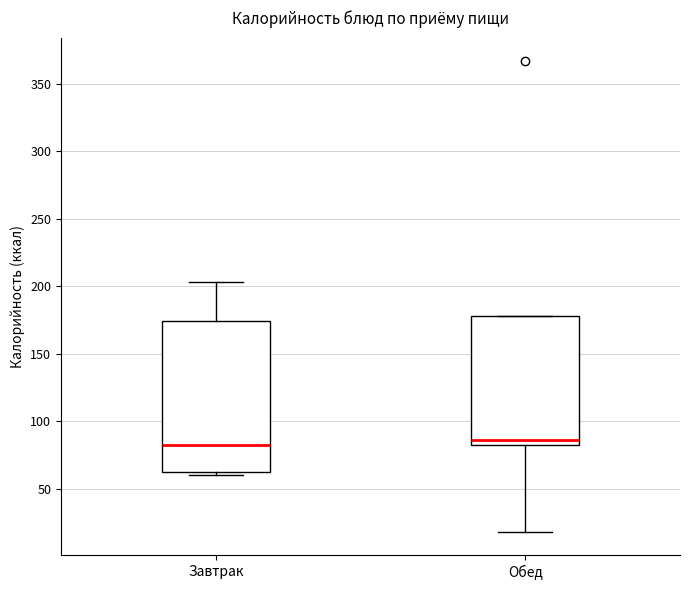

Reading left to right, transcribe this box plot: for each box, give where its median line is, the range the box spans, and where its two whiskers end, as read against the y-axis. The values are not printed on the chart, so give them approximately, as read against the axis.

Завтрак: median 80, box 60 to 175, whiskers 60 (just below the box's lower edge) to 205
Обед: median 85, box 80 to 180, whiskers 20 to 180